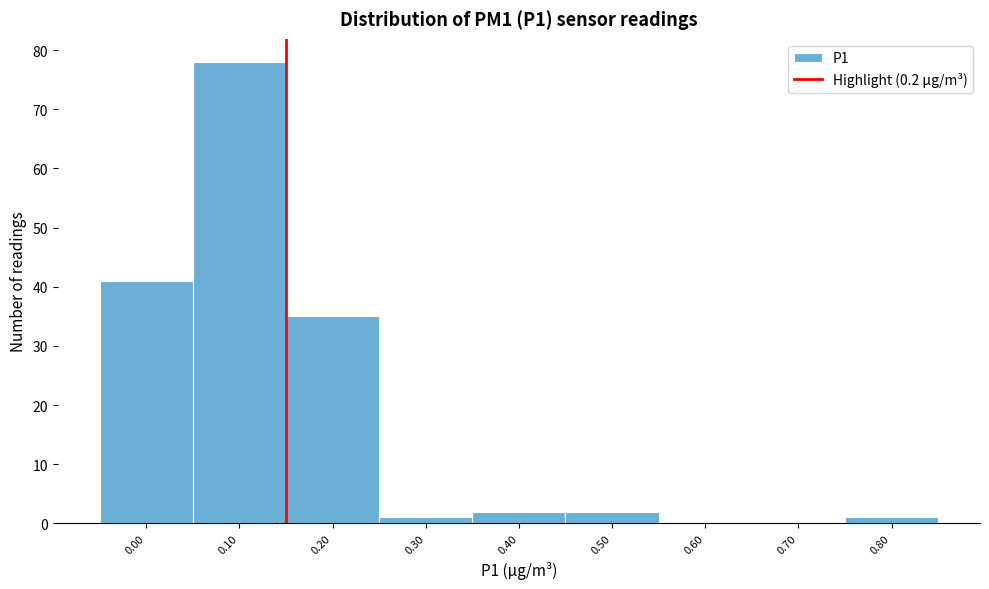

Reading left to right, extract all data points from this chart.

0.00=41	0.10=78	0.20=35	0.30=1	0.40=2	0.50=2	0.60=0	0.70=0	0.80=1